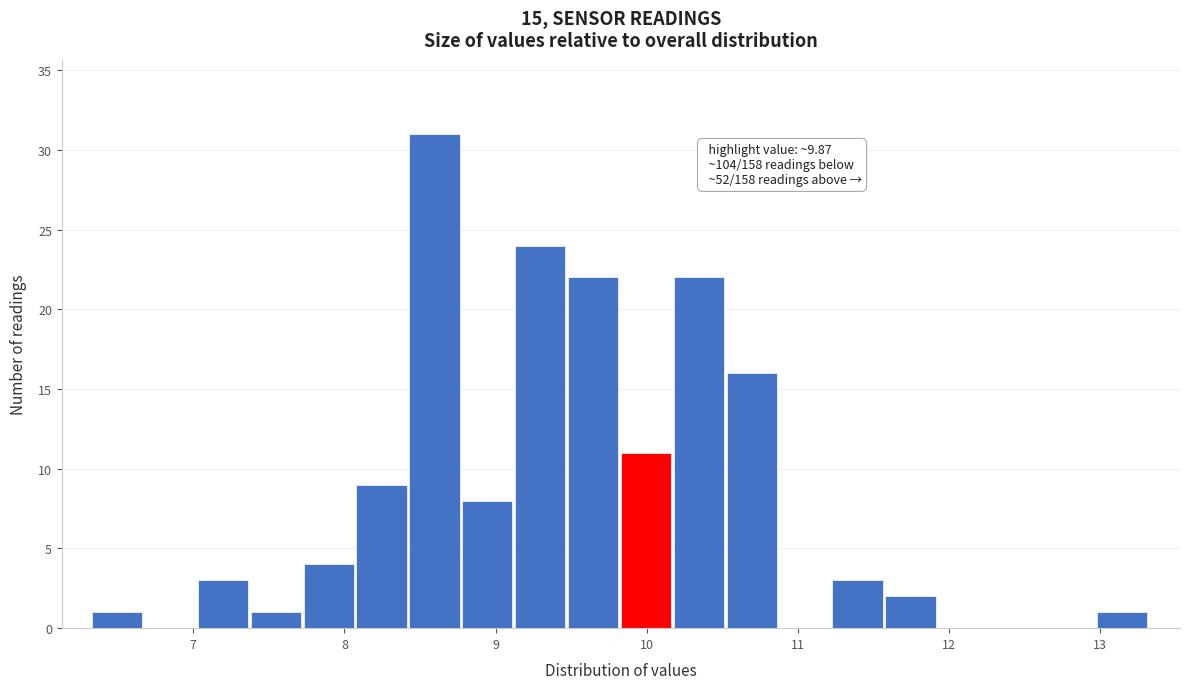

Around what value on the x-axis is the tallest bar? Give the approximate position of its centre, as read against the axis.

8.6